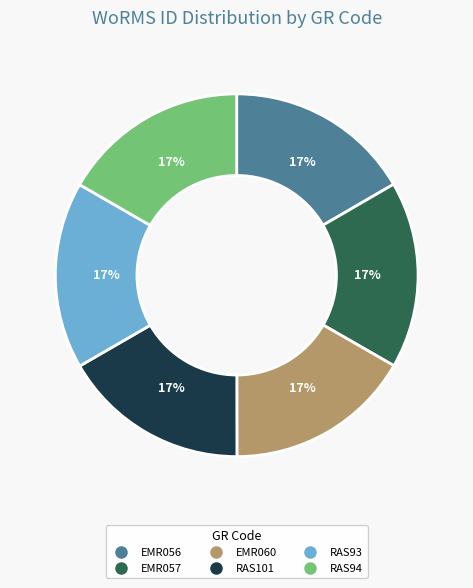

What percentage is the RAS93 slice, to the nearest percent?

17%